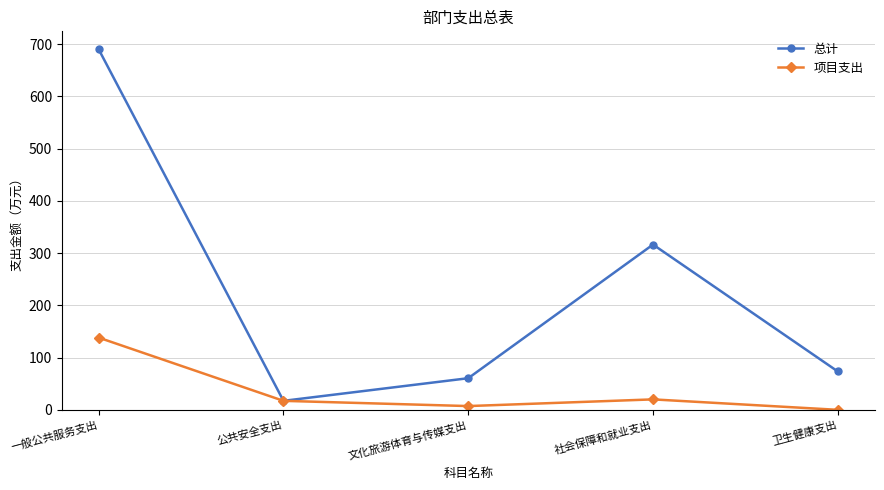

Read the 总计 value at 公共安全支出.

17.2